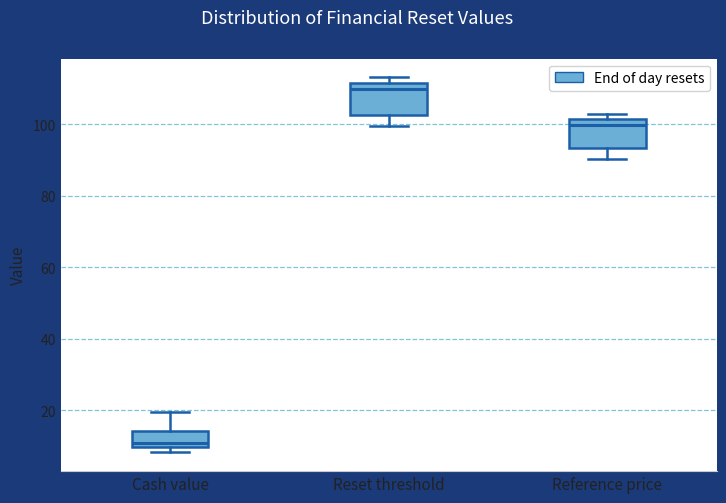

Reading left to right, read every box against the y-axis: the position of its median line, the range the box covers, and the ends of its whiskers. The values are not printed on the chart, so give them approximately, as read against the axis.

Cash value: median 10 (just above the box's lower edge), box 10 to 14, whiskers 8 to 20
Reset threshold: median 110, box 102 to 112, whiskers 100 to 114
Reference price: median 100, box 94 to 102, whiskers 90 to 102 (just above the box's upper edge)